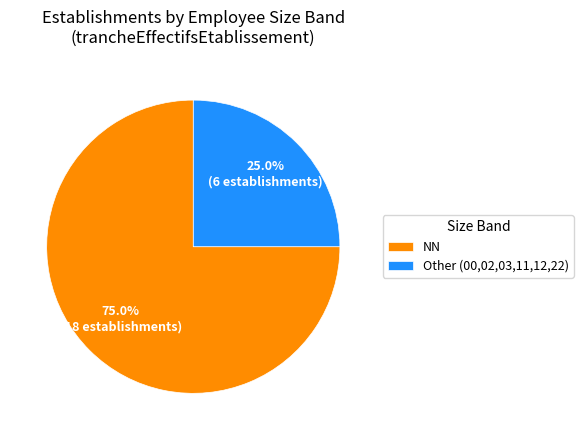

What is the total percentage of NN and Other (00,02,03,11,12,22)?

100.0%